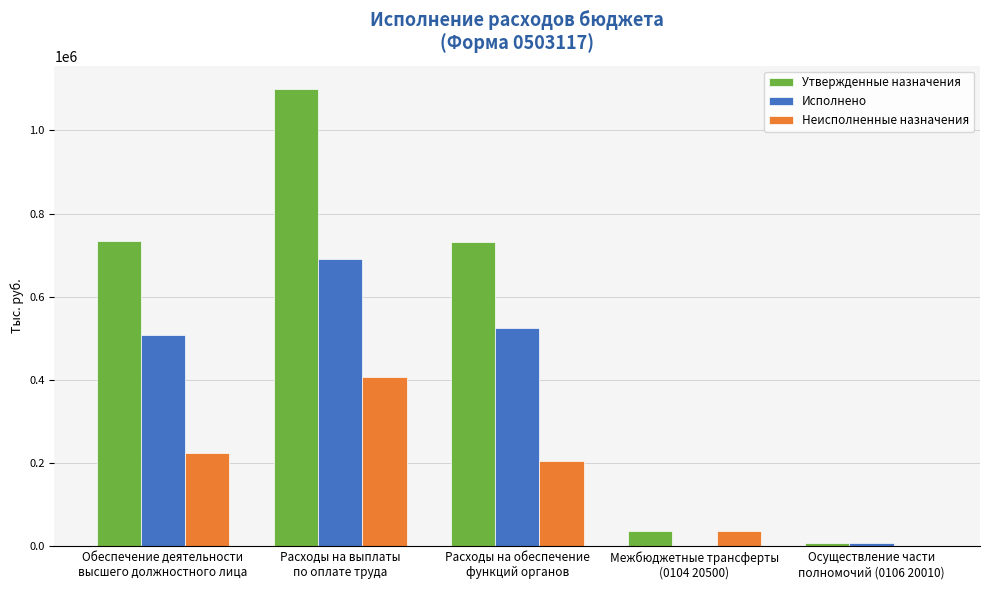

Is it true that Неисполненные назначения equals 225711.7 at Обеспечение деятельности
высшего должностного лица?

True